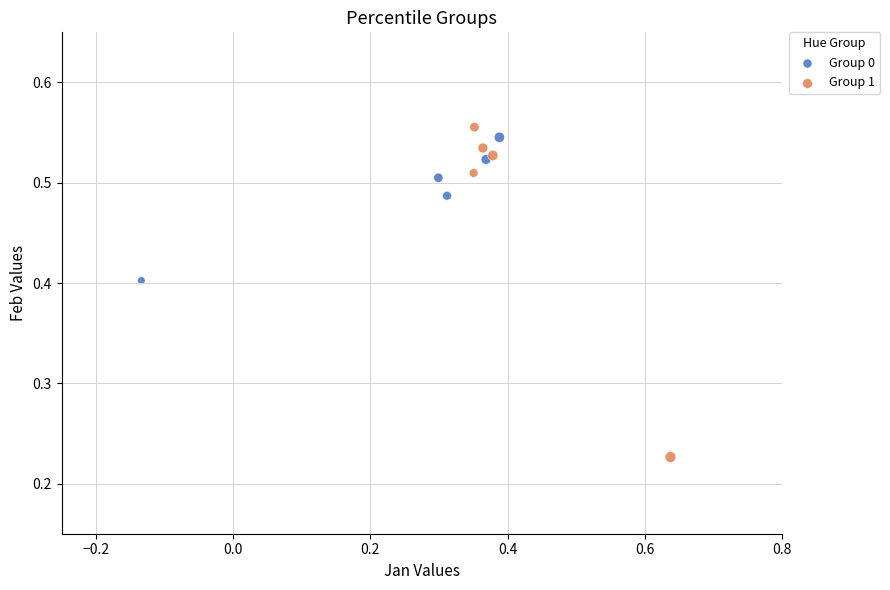

Which series contains the lowest Y value?

Group 1